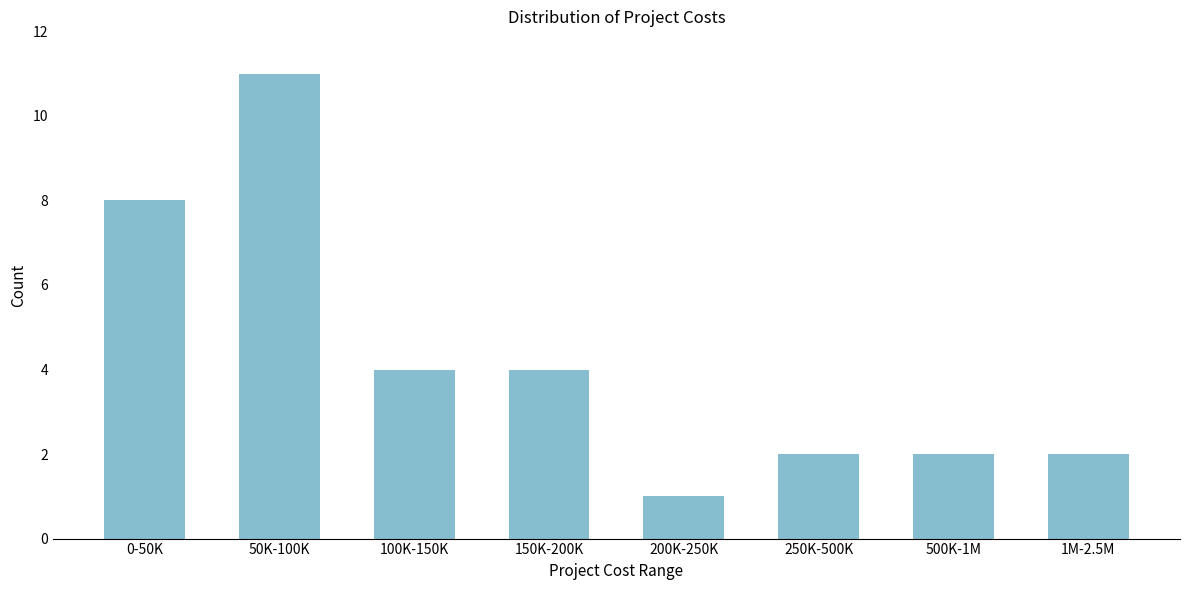

Reading left to right, transcribe all the data shown in this chart.

8	11	4	4	1	2	2	2